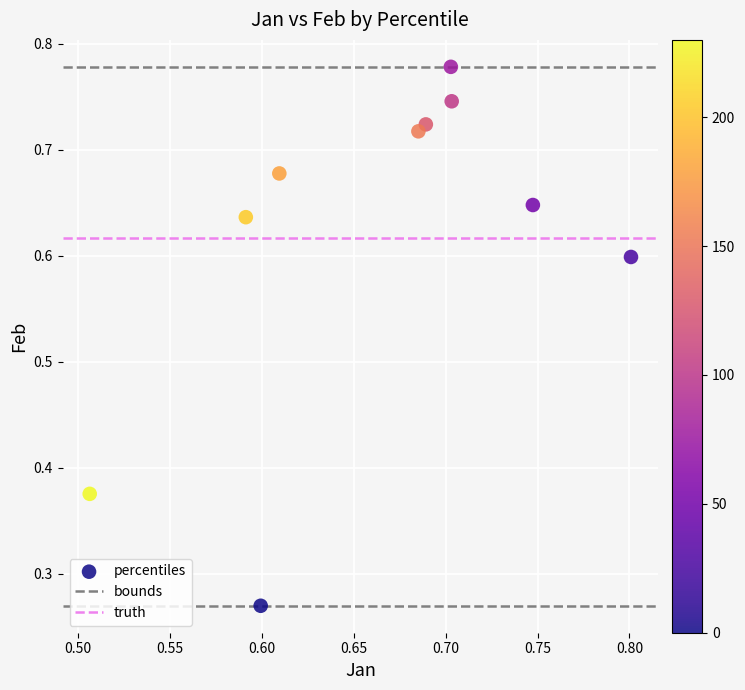

What is the range of Y values (max minus min)?

0.5